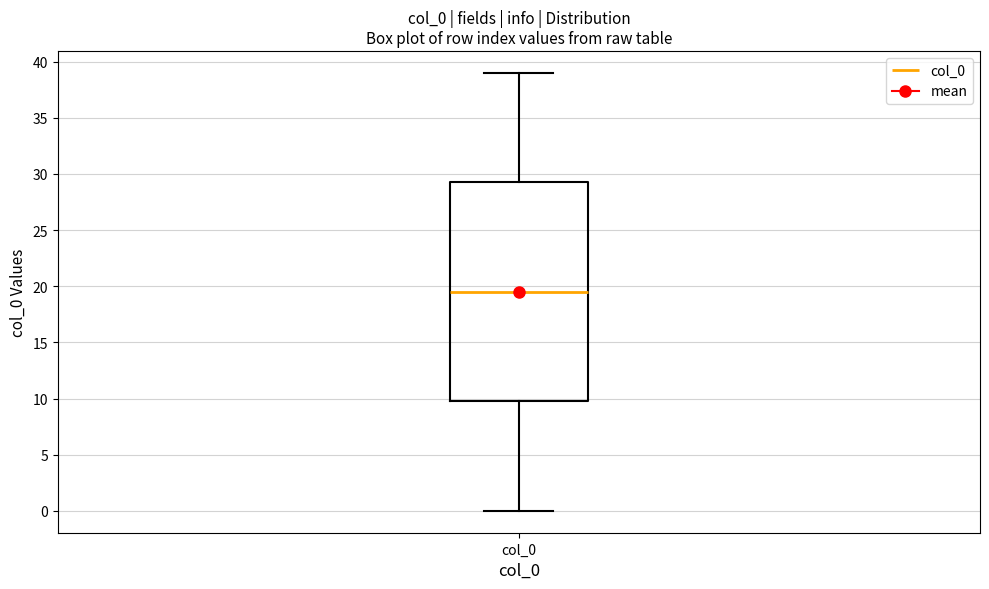

Where is the upper edge of the box for col_0 on the y-axis? The values are not printed on the chart, so give them approximately, as read against the axis.

29.5